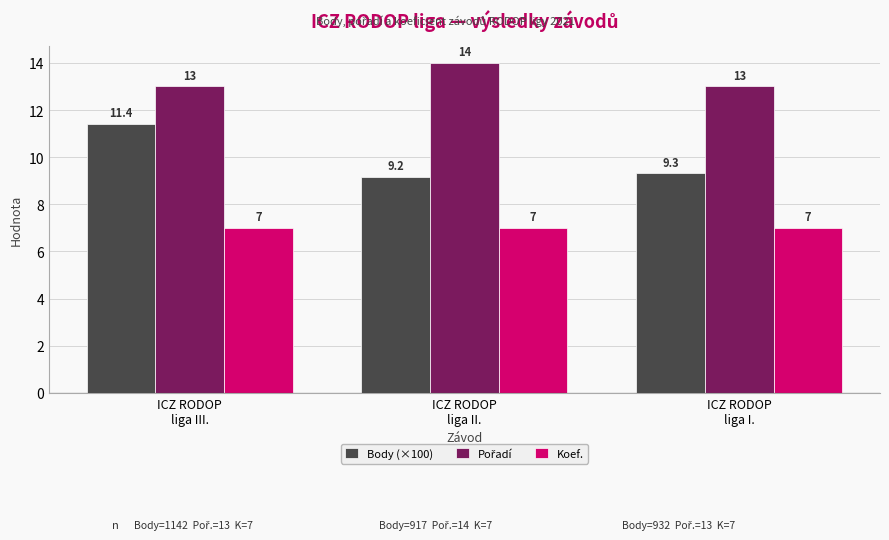

Which series has the widest spread of values?

Body (×100)